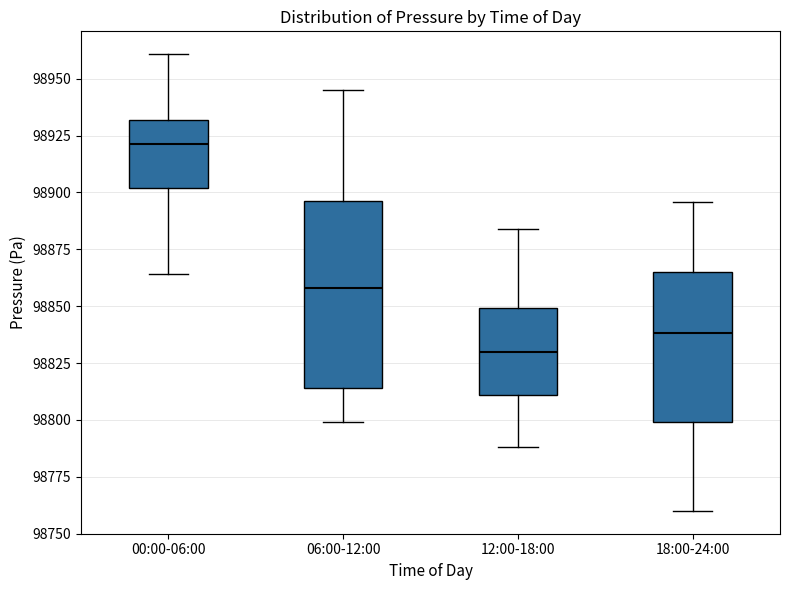

Comparing the boxes themselves (not the whiskers), which one is the tallest?

06:00-12:00